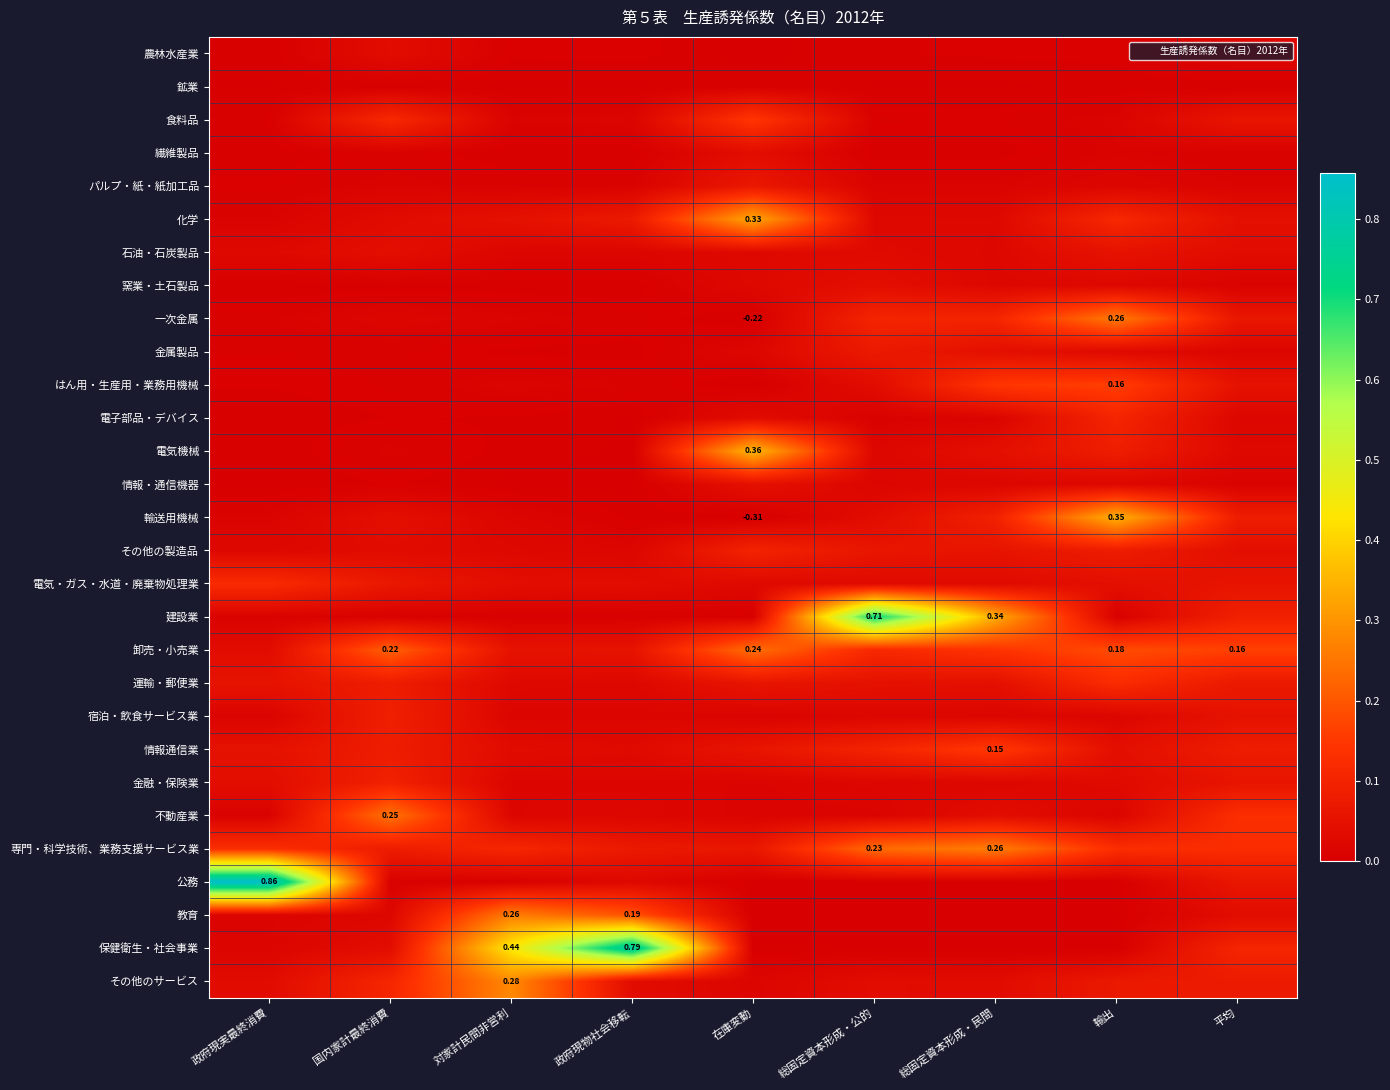

Rank the series at 政府現物社会移転 from highest to lowest value.

保健衛生・社会事業, 教育, 化学, 専門・科学技術、業務支援サービス業, 卸売・小売業, 電気・ガス・水道・廃棄物処理業, その他のサービス, 情報通信業, 公務, 運輸・郵便業, 不動産業, その他の製造品, 金融・保険業, 石油・石炭製品, 宿泊・飲食サービス業, 食料品, はん用・生産用・業務用機械, パルプ・紙・紙加工品, 一次金属, 農林水産業, 建設業, 輸送用機械, 金属製品, 窯業・土石製品, 繊維製品, 電子部品・デバイス, 電気機械, 鉱業, 情報・通信機器